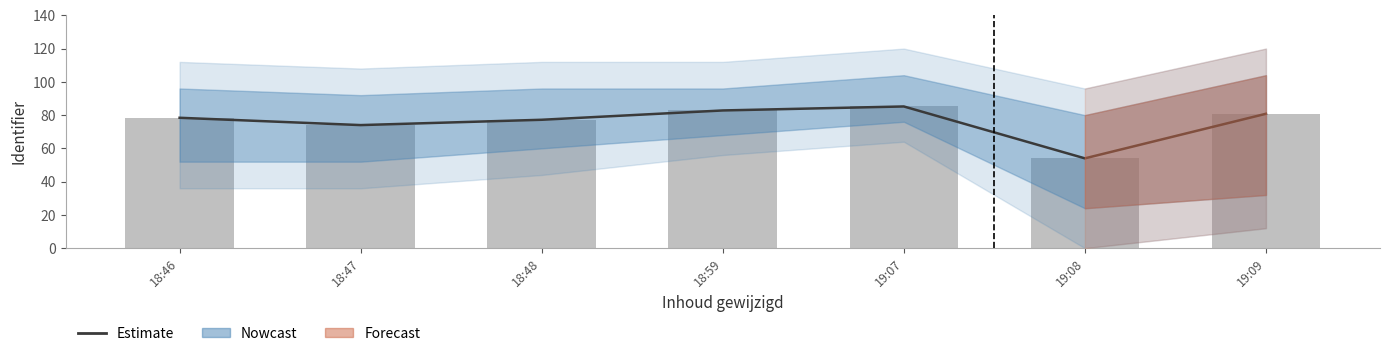

Reading right to left, extract all data points from this chart.

19:09=80.8	19:08=54.0	19:07=85.2	18:59=82.8	18:48=77.2	18:47=74.0	18:46=78.4